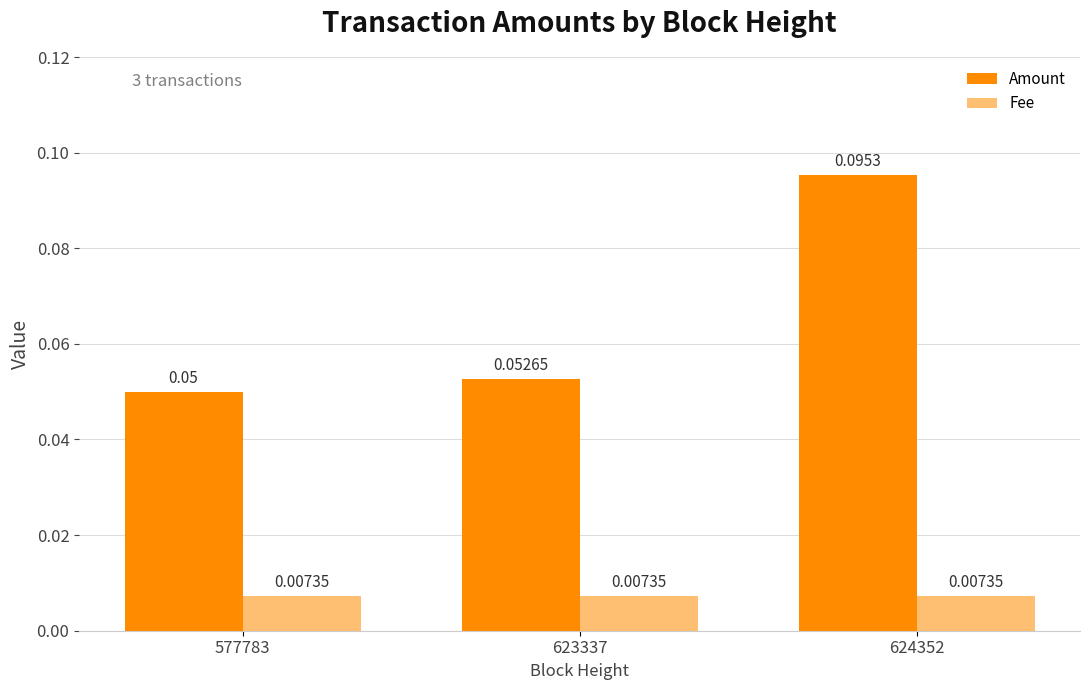

How many categories are shown in the chart?

3